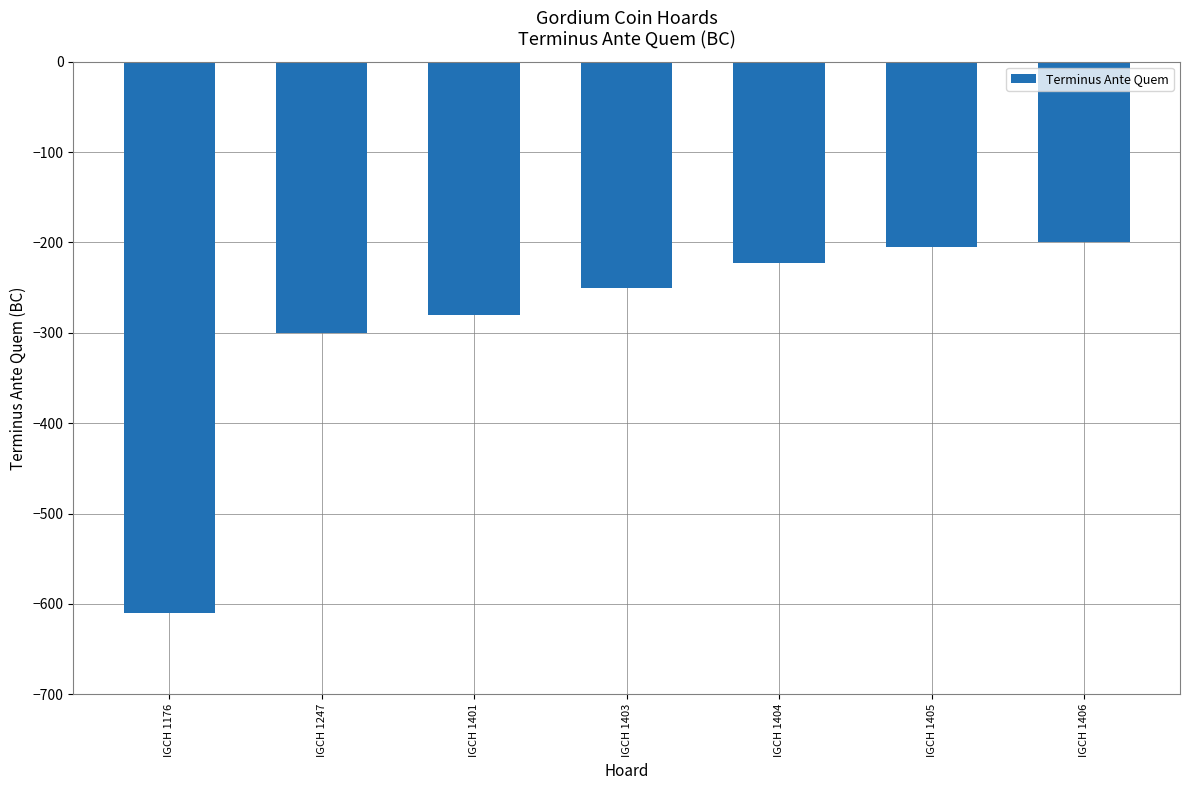

The value at IGCH 1404 is -324. True or false?

False